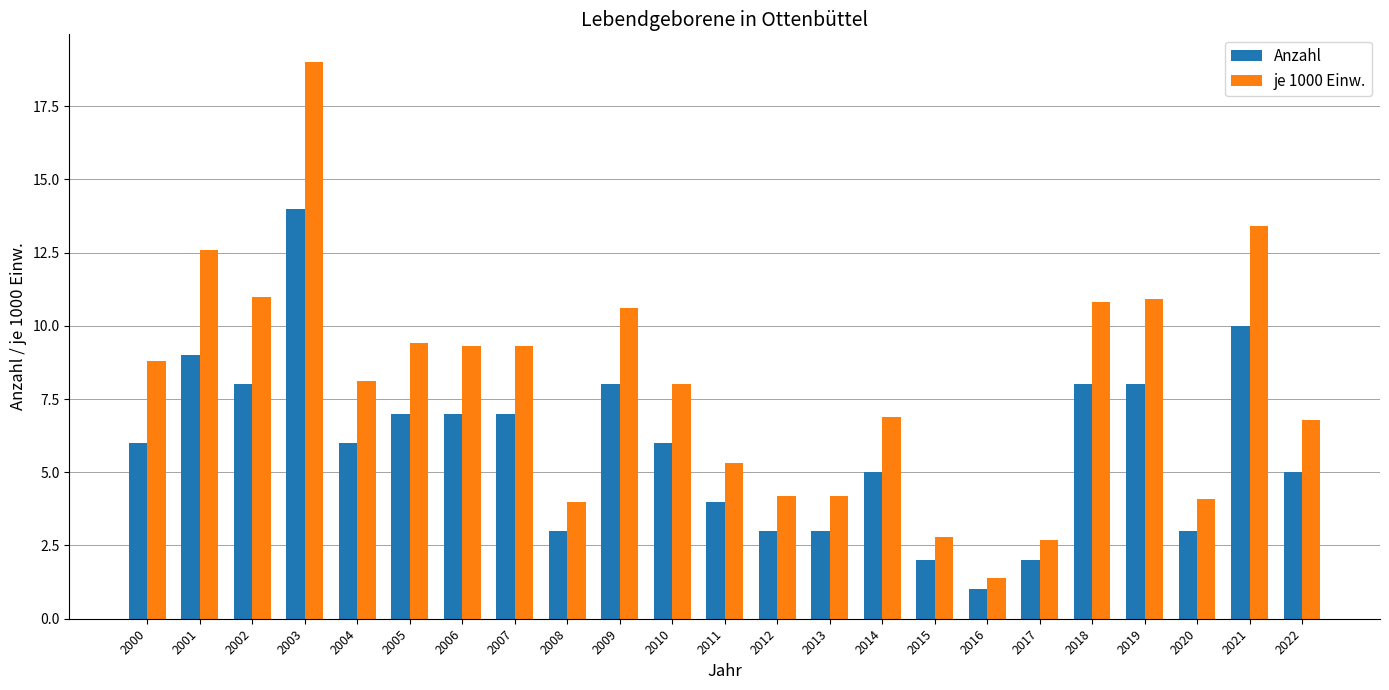

Read the Anzahl value at 2010.

6.0